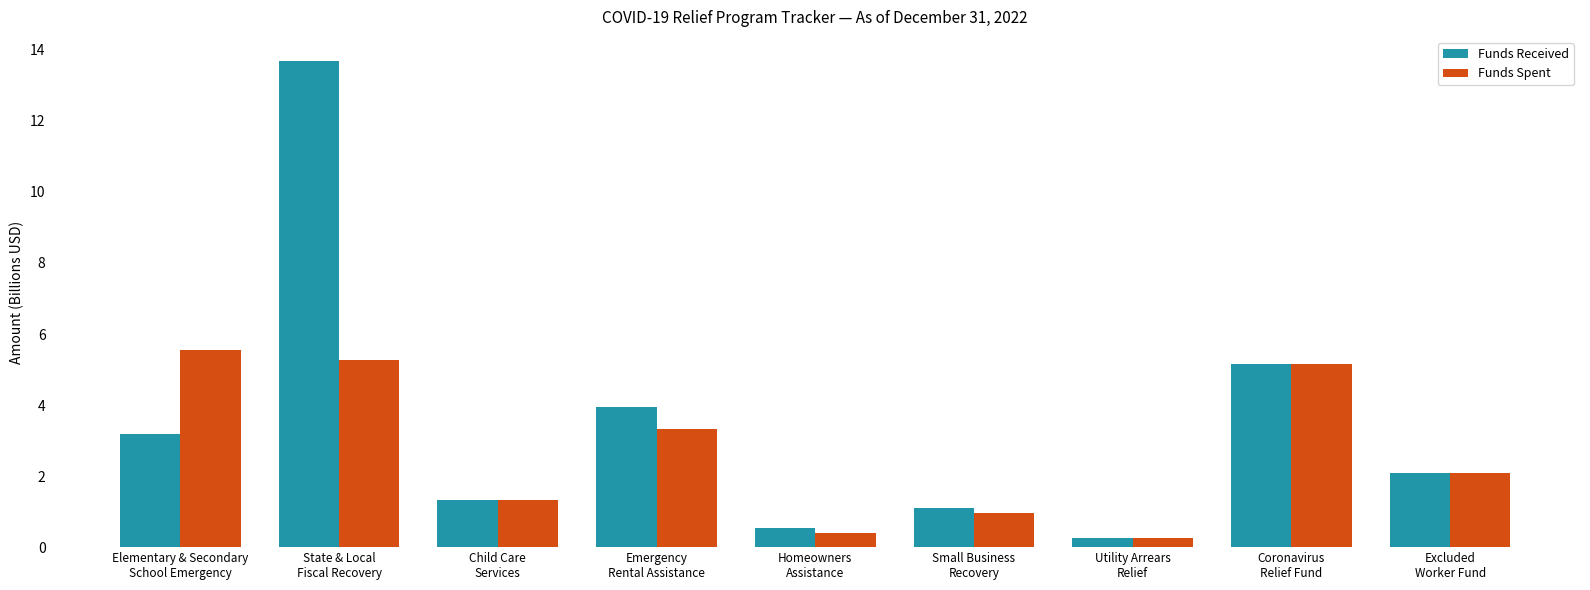

At how many categories does at least one series exceed 6?

1